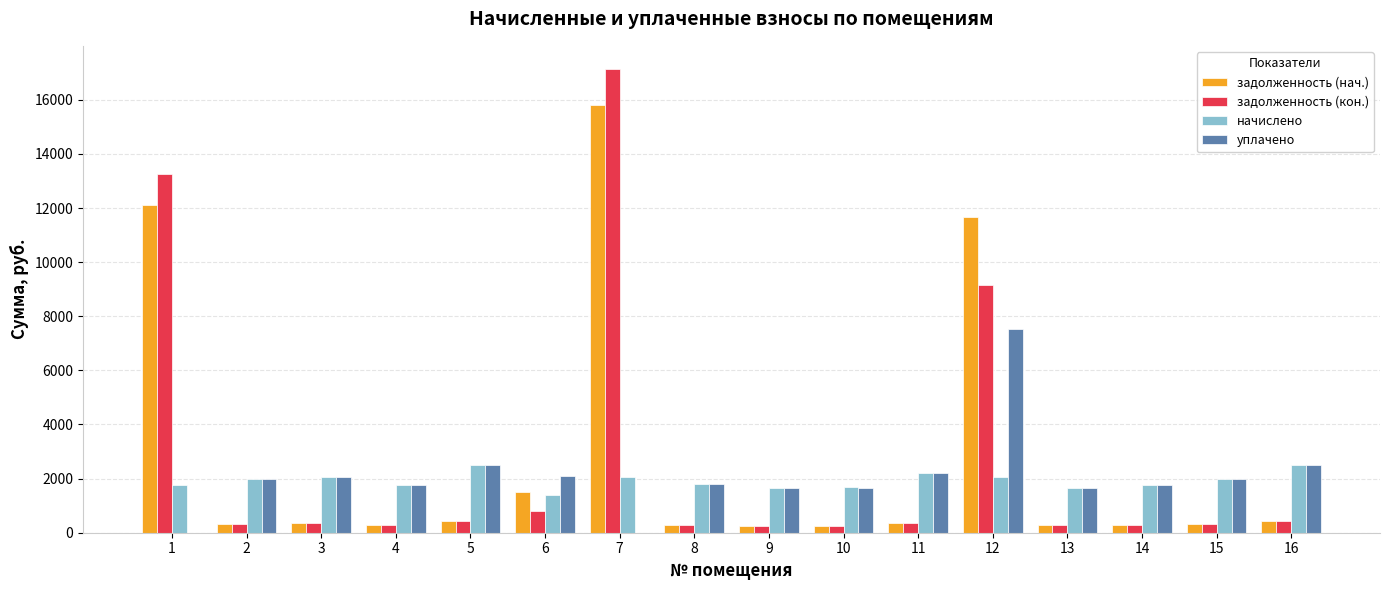

What is the greatest value displayed?

17137.5